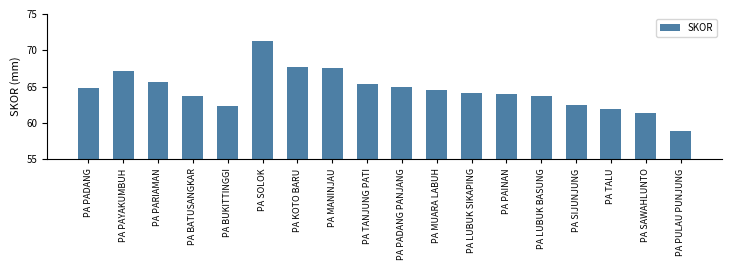

Count the number of categories in the chart.

18